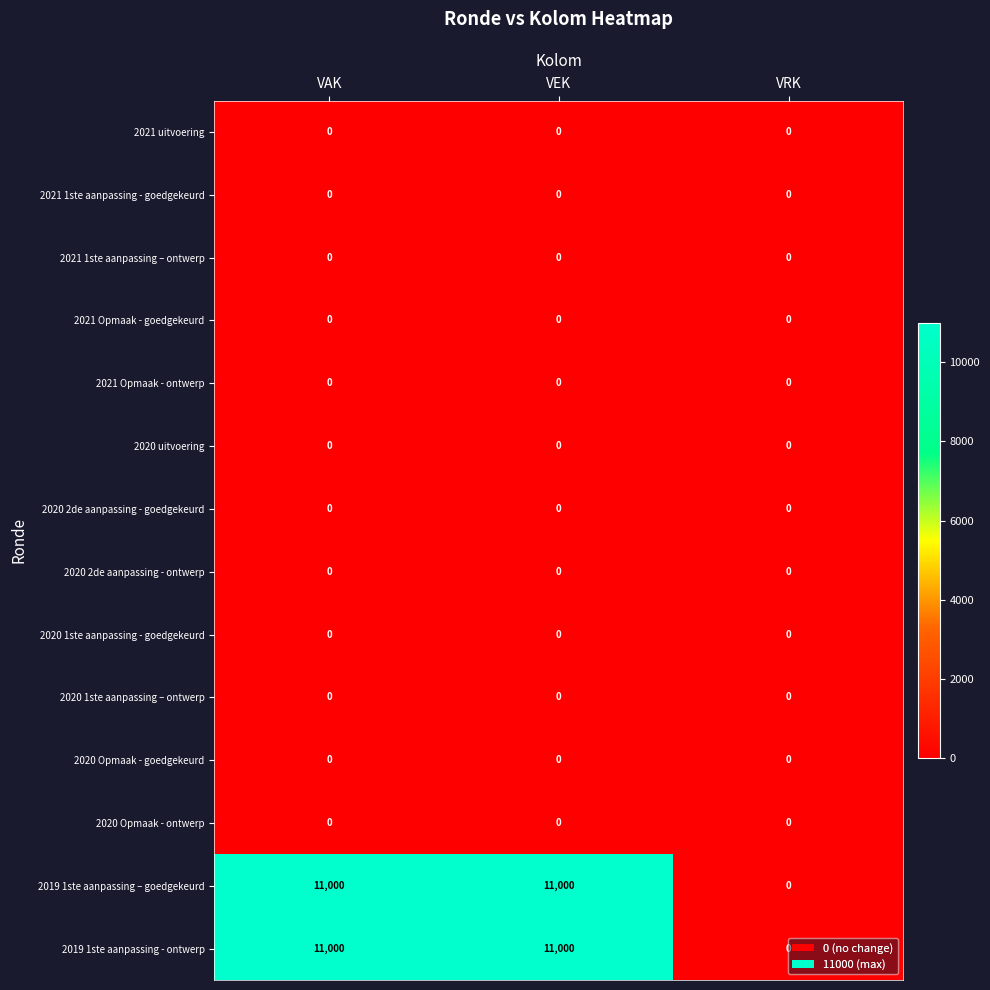

What is the maximum value shown in the chart?

11000